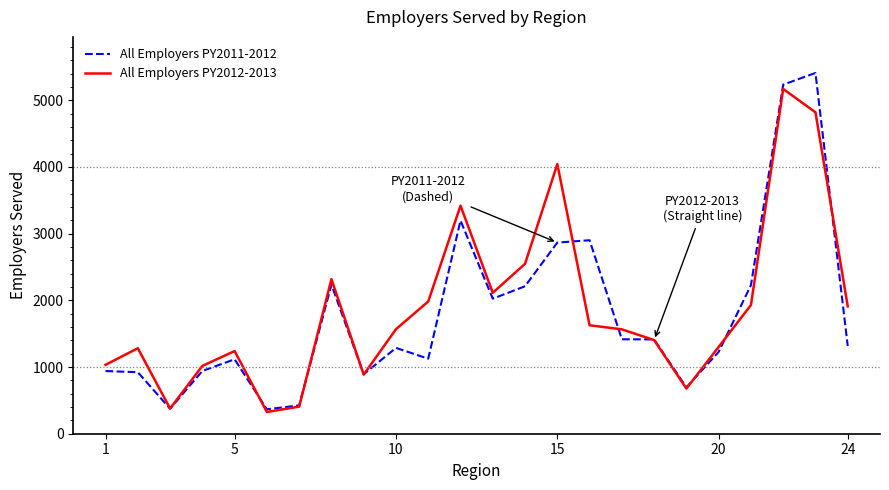

What is the minimum value shown in the chart?

326